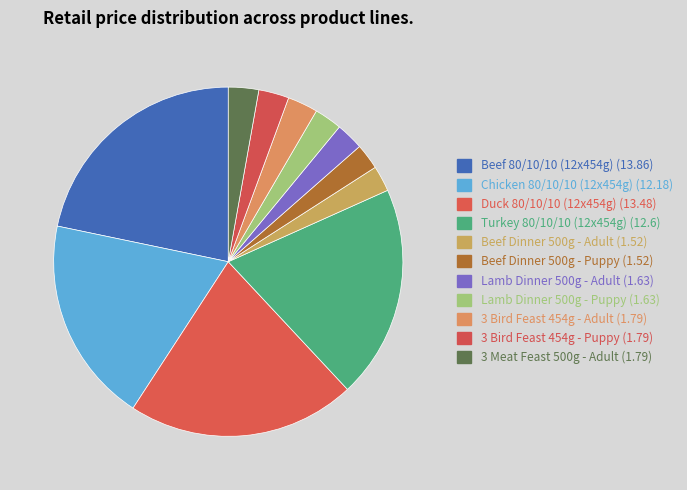

Is it true that Turkey 80/10/10 (12x454g) is 29% of the pie?

False